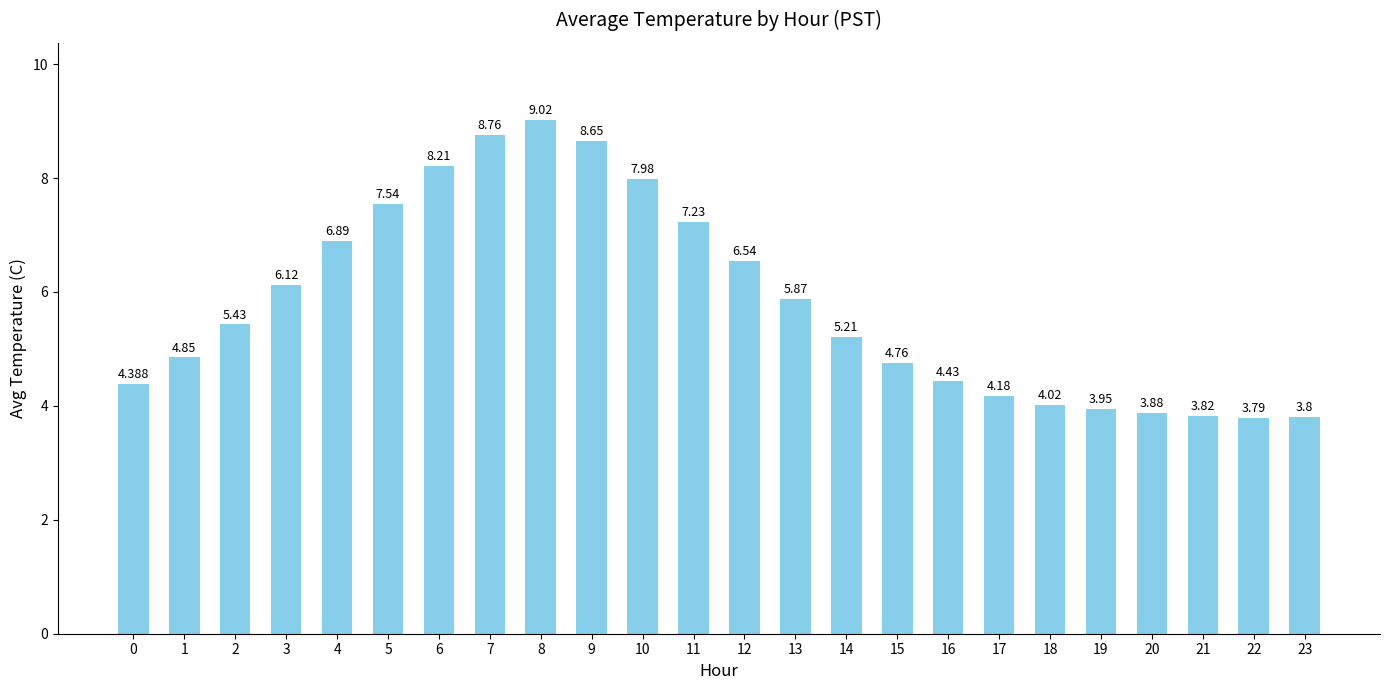

How many data points does each series have?

24